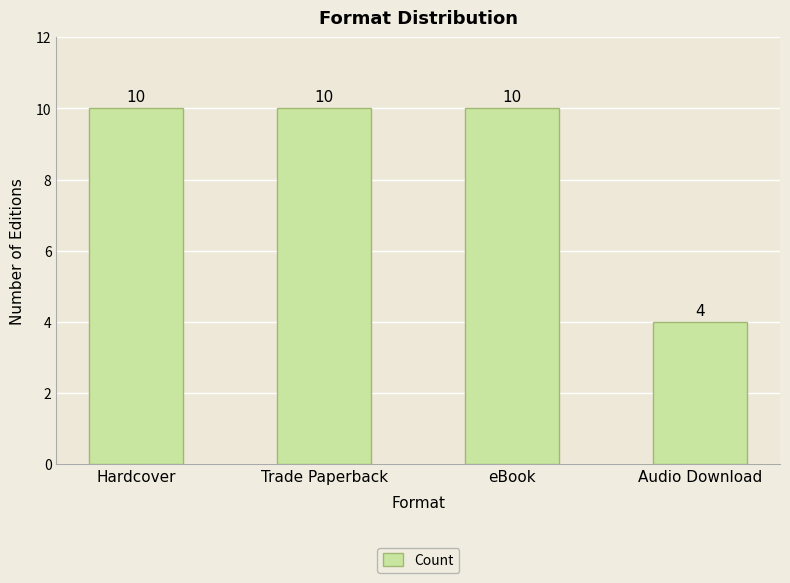

What is the sum of the values at eBook and Hardcover?

20